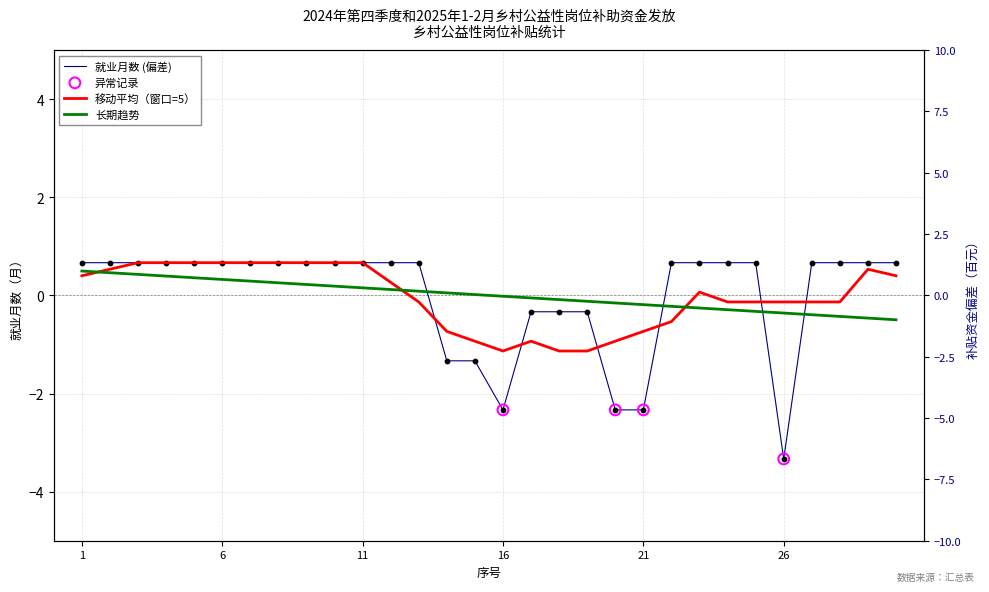

Which series reaches the maximum Y coordinate?

就业月数